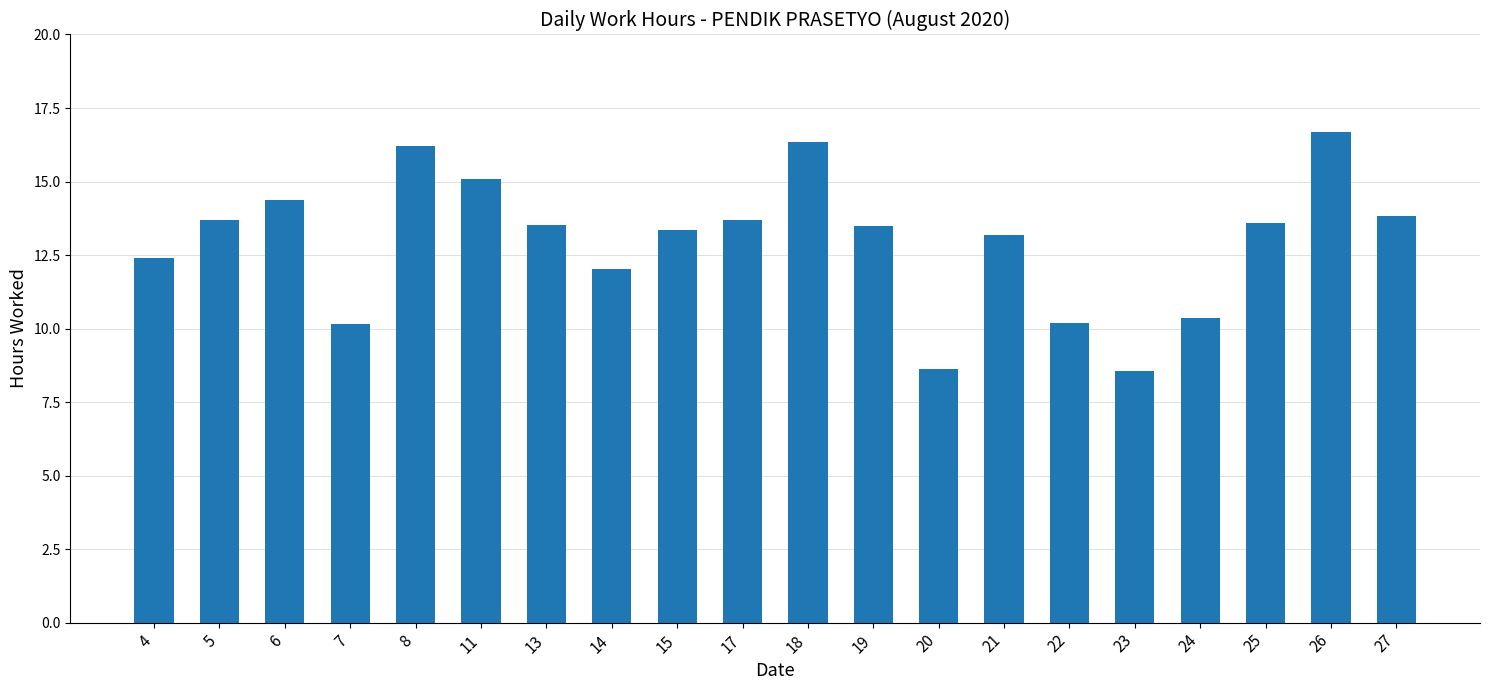

What is the difference between the maximum and minimum values?

8.1